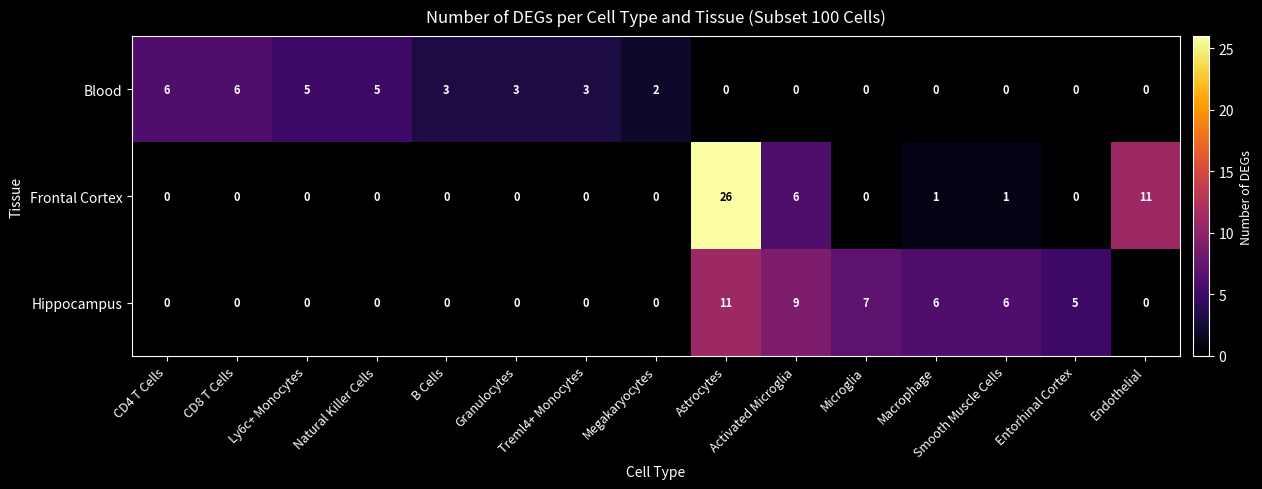

Which series has the widest spread of values?

Frontal Cortex